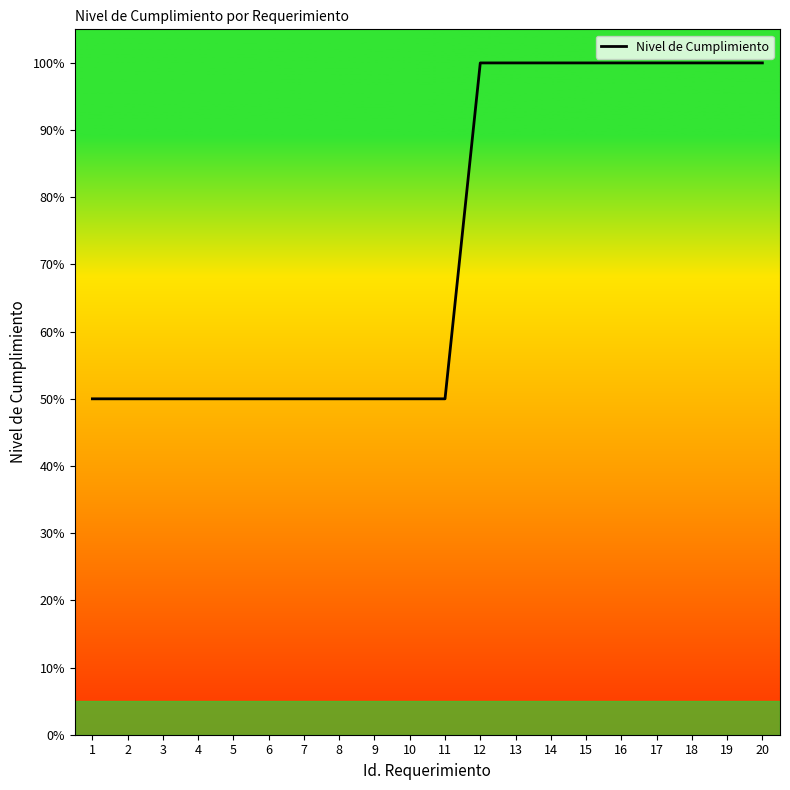

Is this an area chart (filled region under the line)?

Yes